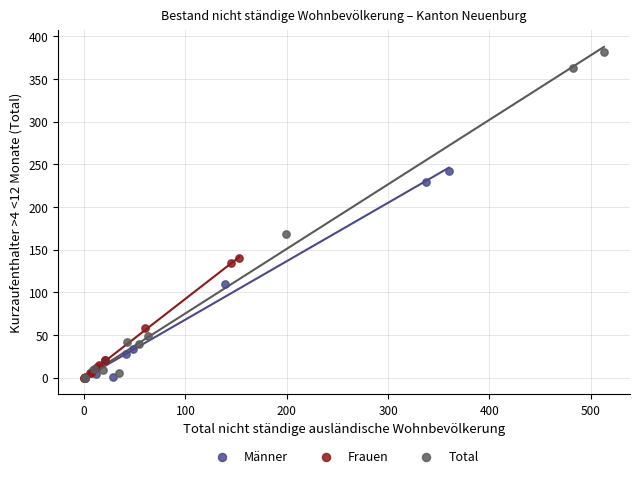

What are all the series names shown in the legend?

Männer, Frauen, Total